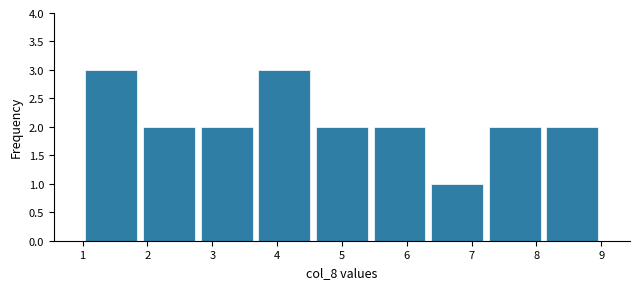

What is the height of the bar covering 6.3 to 7.2 on the x-axis? Neither the bar edges nor the heights are printed on the chart, so give them approximately, as read against the axes.

1